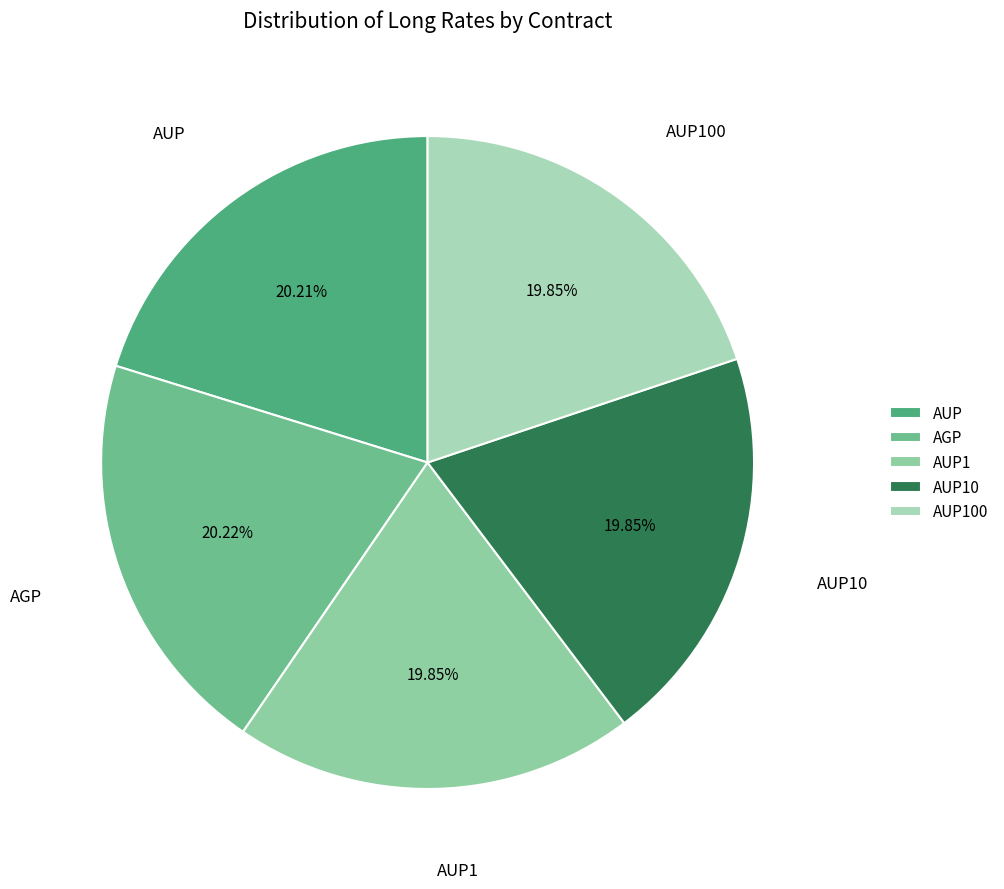

Does AUP1 represent more than half of the total?

No